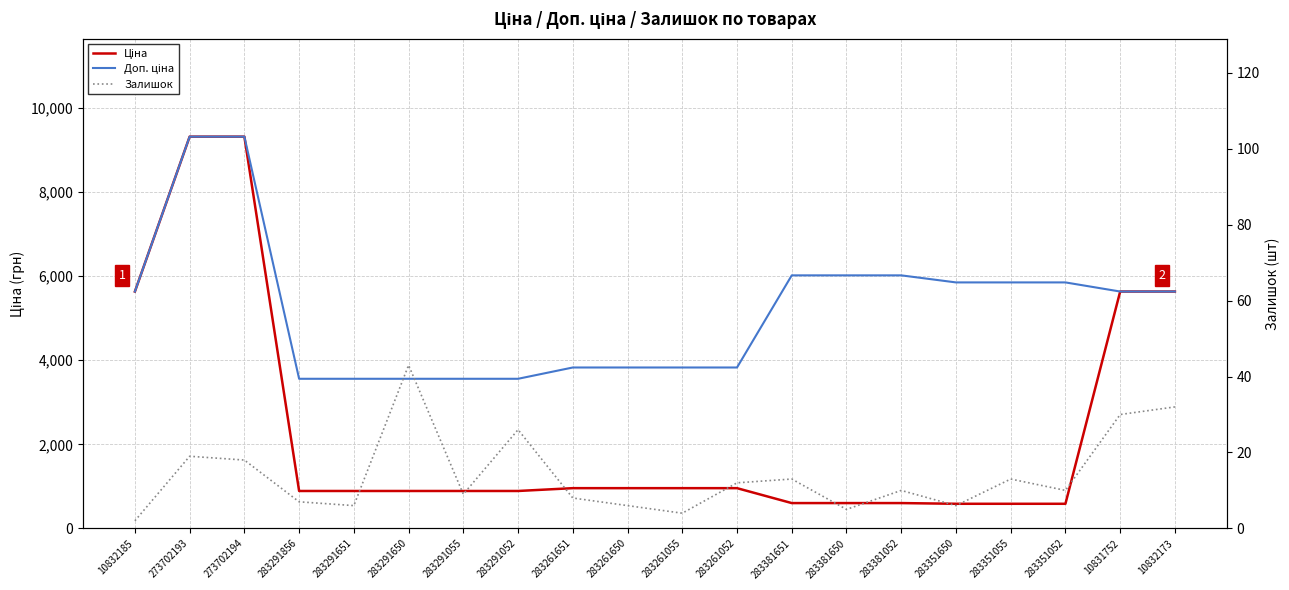

At which category is the sum across all series the highest?

273702193